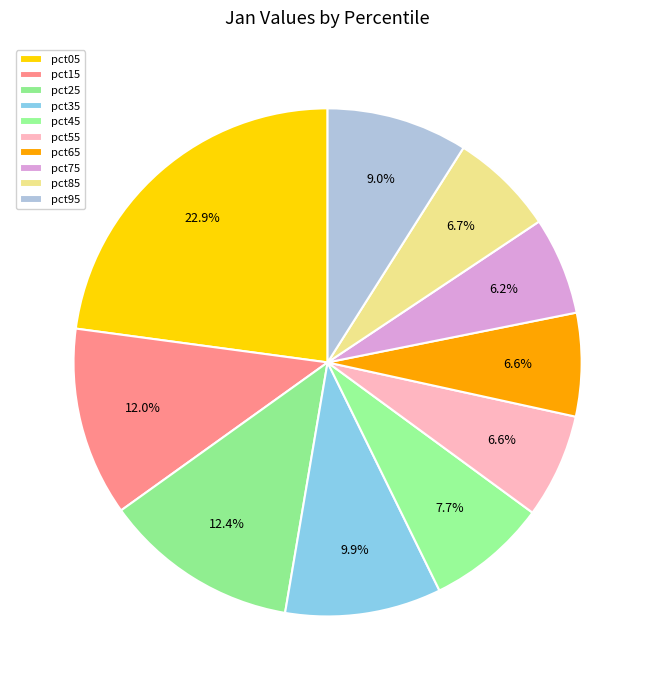

How many segments does this pie chart have?

10